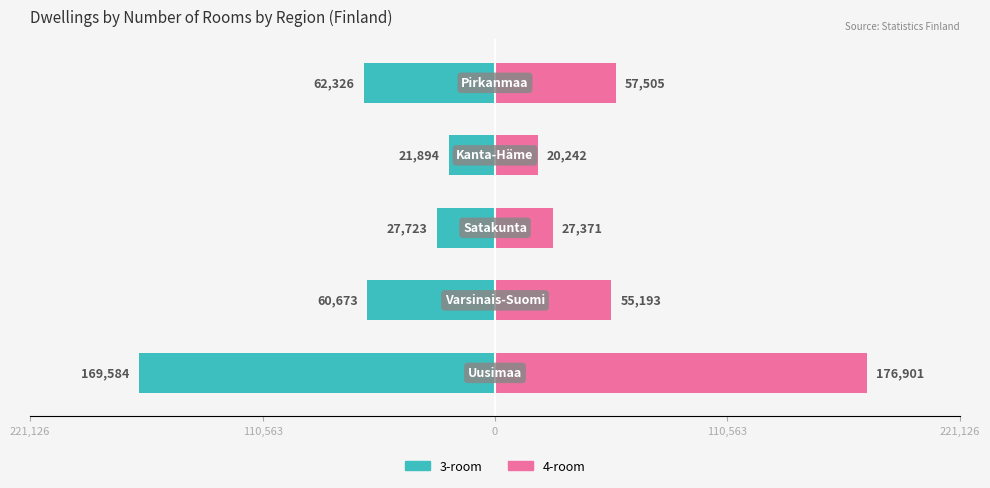

Which series has the largest range (max minus min)?

4-room